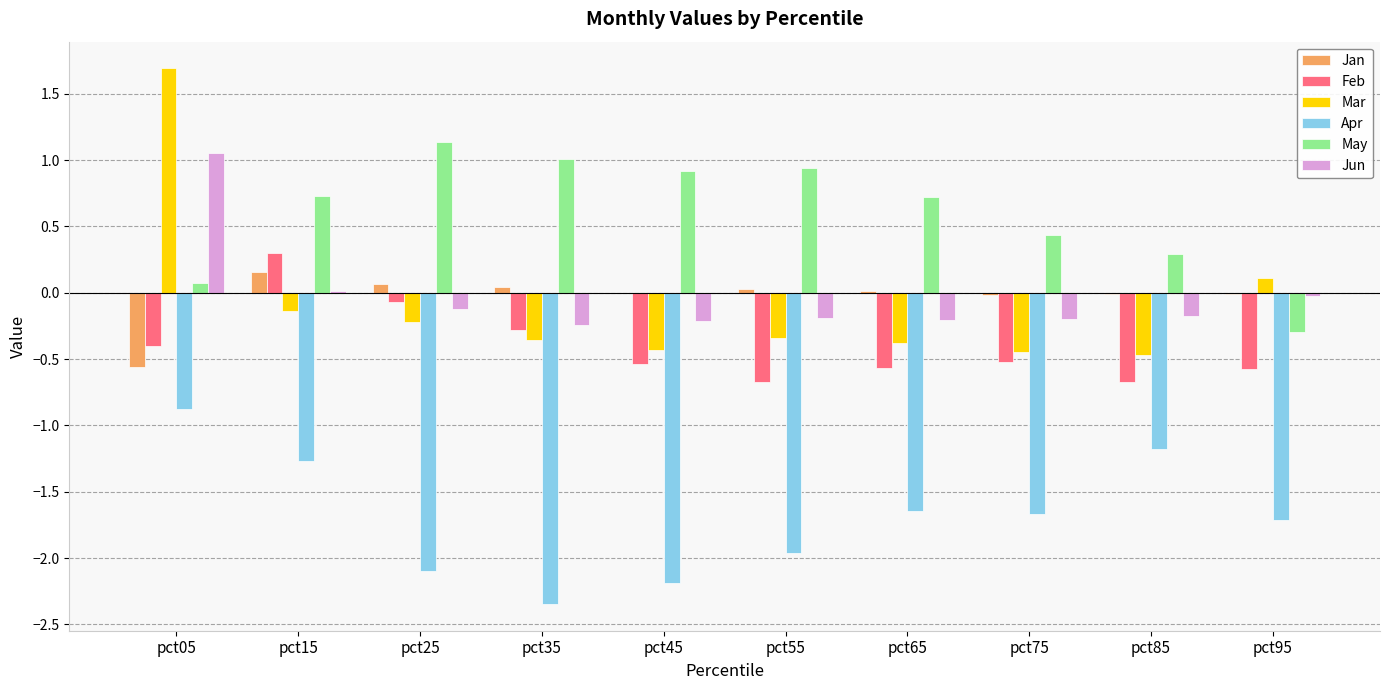

At which category is the sum across all series the highest?

pct05